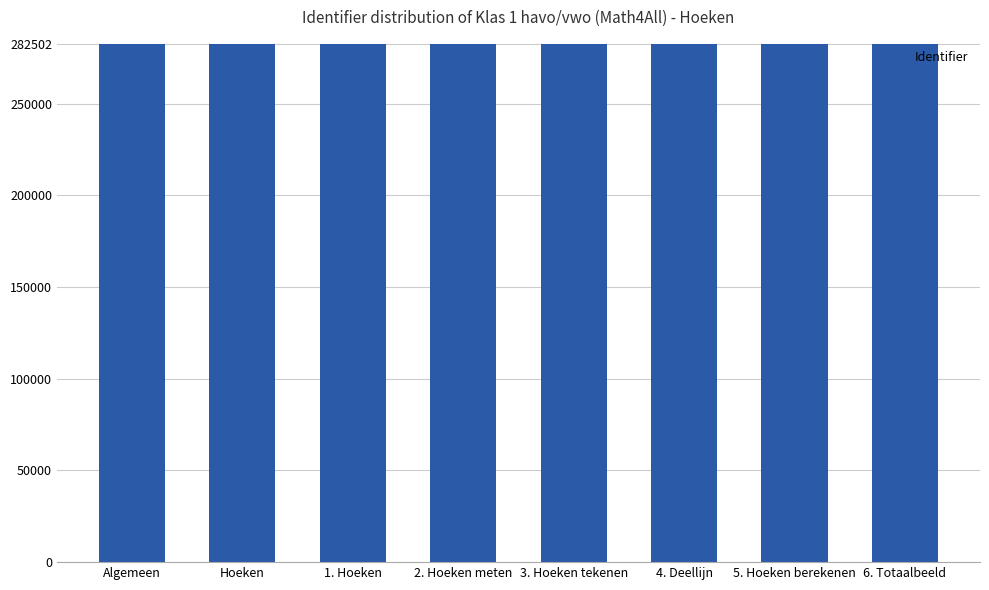

Does the chart contain stacked bars?

No